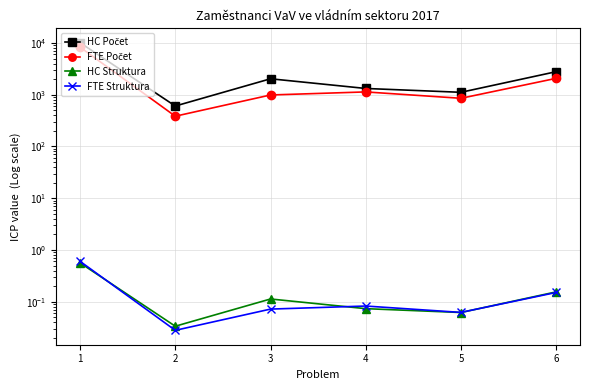

True or false: HC Počet and FTE Počet cross at least once.

False